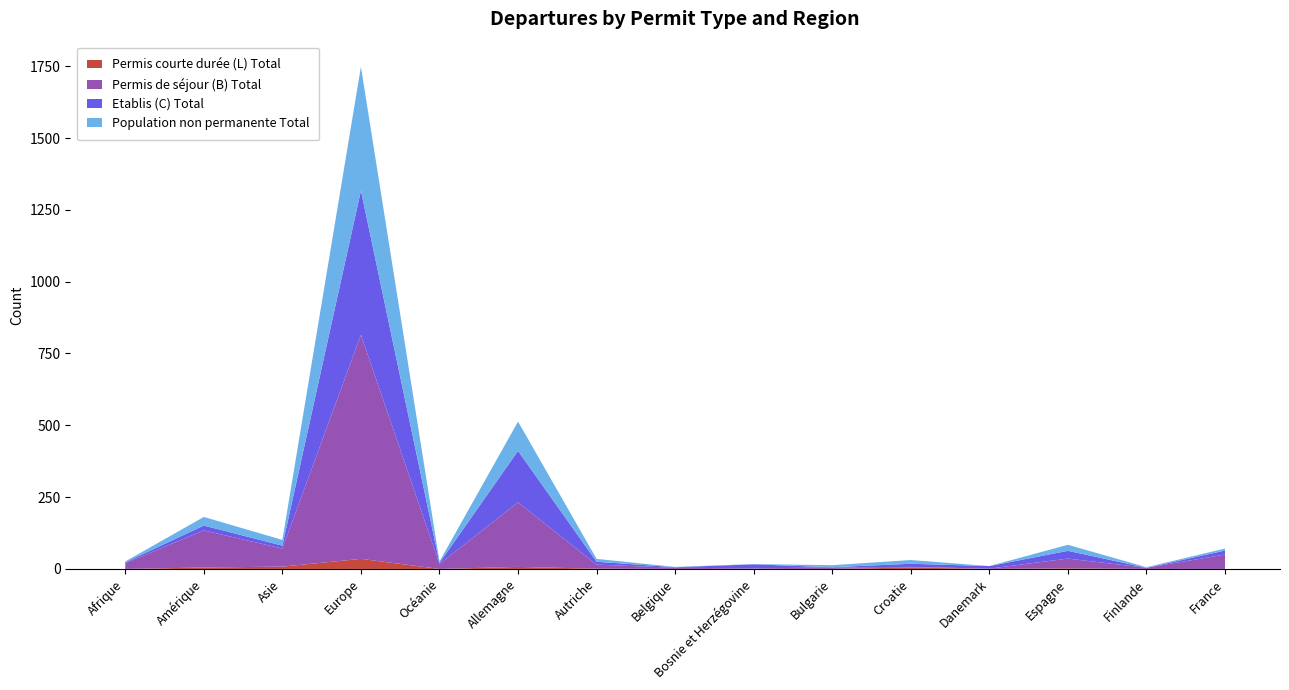

Reading right to left, extract all data points from this chart.

Permis de séjour (B) Total: 50	4	34	1	2	5	2	4	14	225	17	780	63	129	20
Population non permanente Total: 7	2	21	0	13	7	1	1	10	102	5	431	20	30	3
Etablis (C) Total: 14	0	27	9	11	1	14	2	10	179	4	502	10	17	3
Permis courte durée (L) Total: 0	0	2	0	5	0	0	0	1	7	0	35	8	5	0